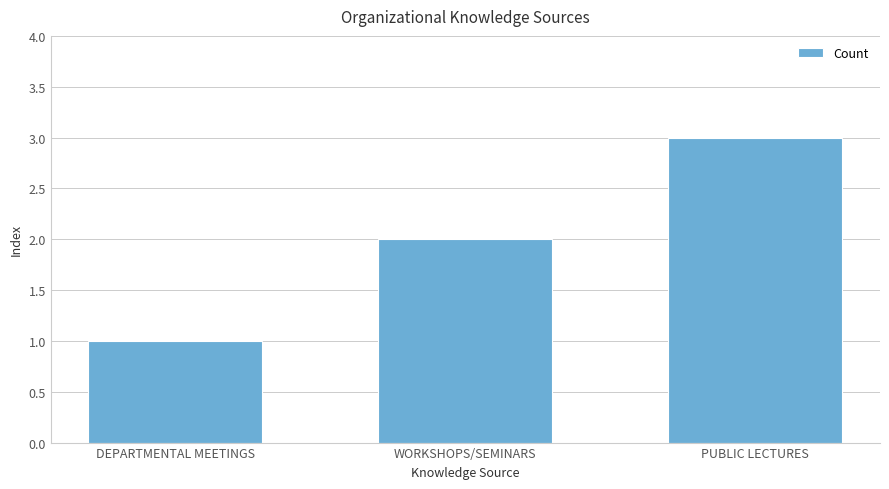

True or false: the data shows 1 at DEPARTMENTAL MEETINGS.

True